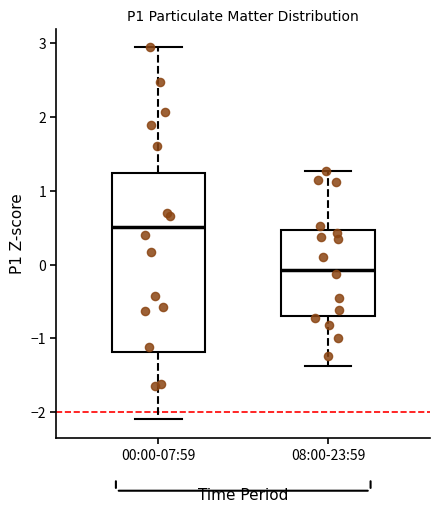

Reading left to right, transcribe this box plot: for each box, give where its median line is, the range the box spans, and where its two whiskers end, as read against the y-axis. The values are not printed on the chart, so give them approximately, as read against the axis.

00:00-07:59: median 0.5, box -1.2 to 1.2, whiskers -2.1 to 2.9
08:00-23:59: median -0.1, box -0.7 to 0.5, whiskers -1.4 to 1.3